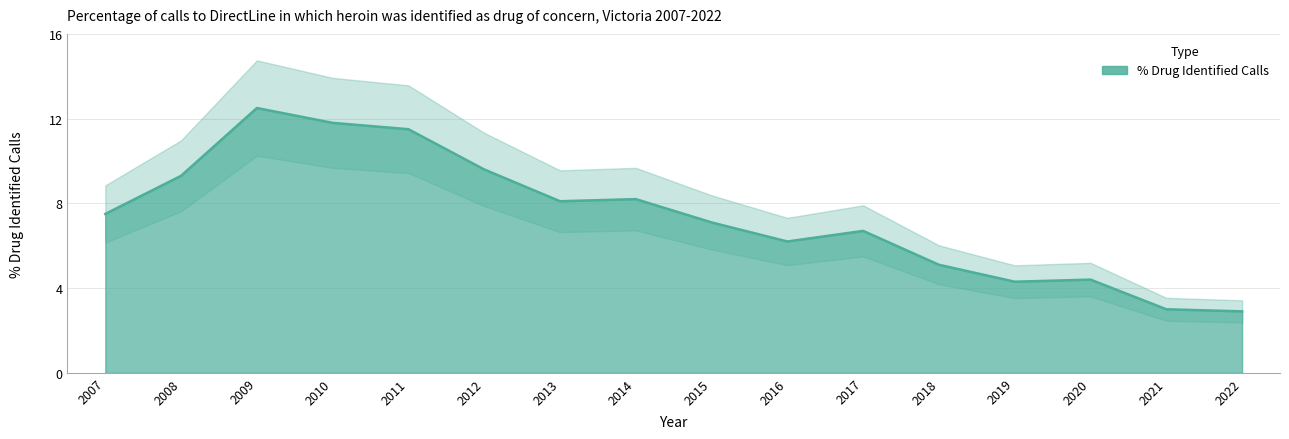

How many points are higher than both their immediate neighbors (excluding endpoints)?

4